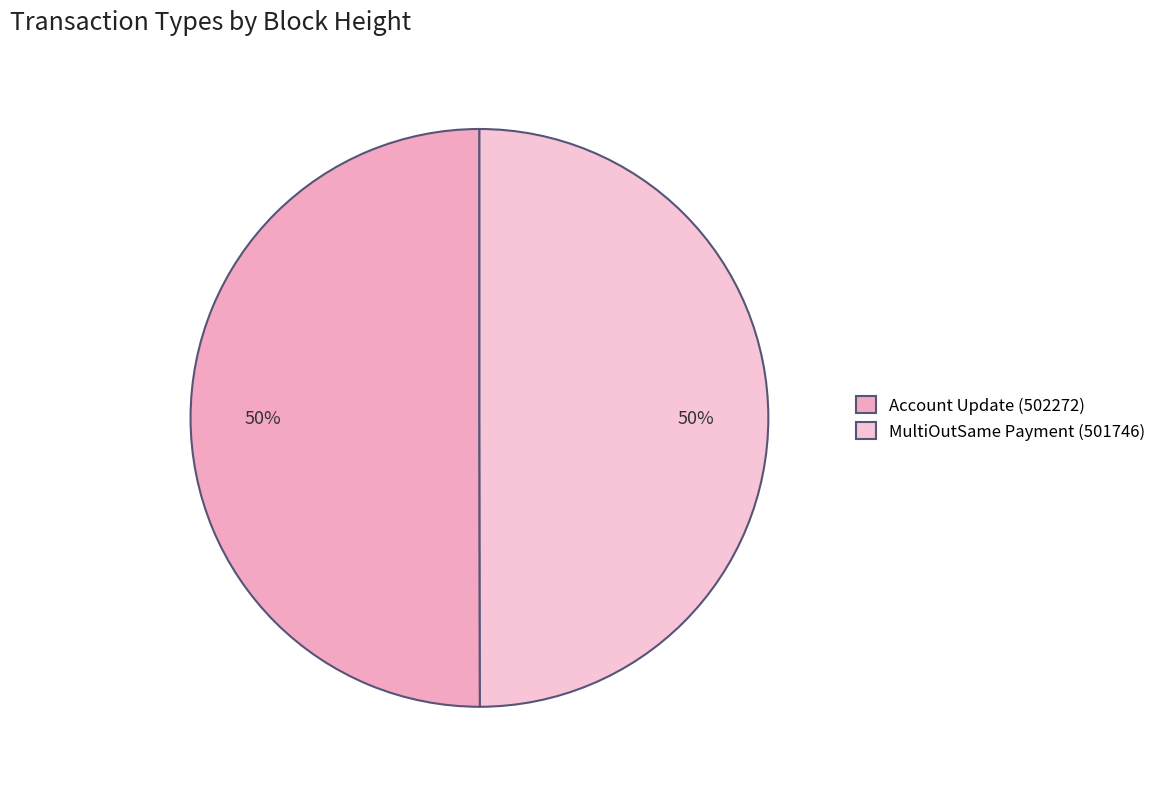

Rank the categories by value from highest to lowest.

Account Update (502272), MultiOutSame Payment (501746)